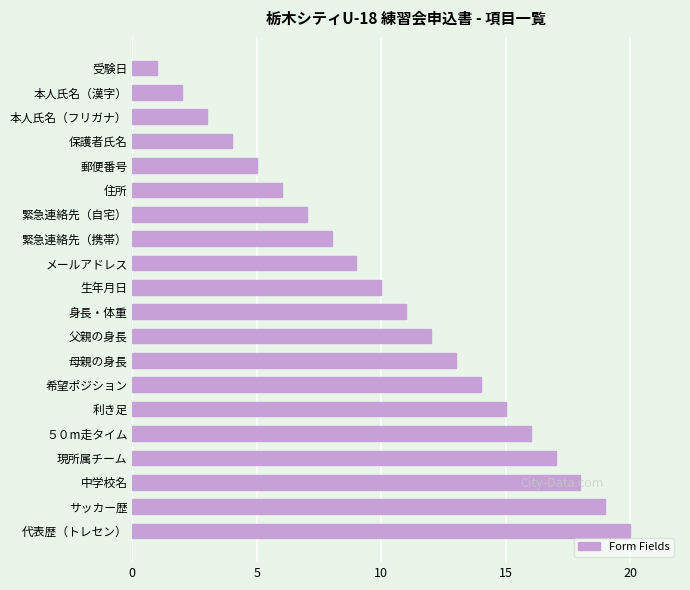

What is the difference between the second highest and minimum values?

18